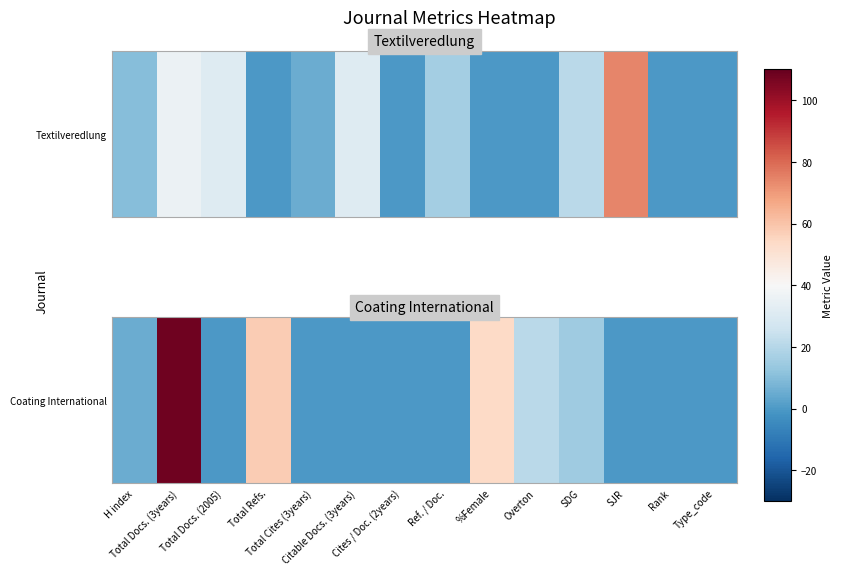

What is the sum of all values?

261